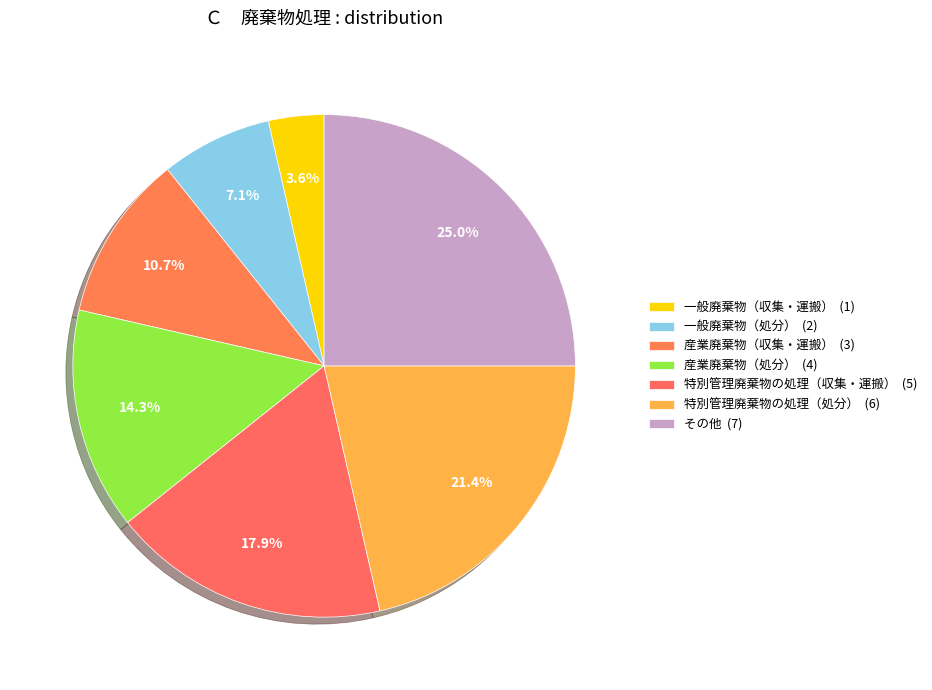

What is the largest slice in the pie chart?

その他